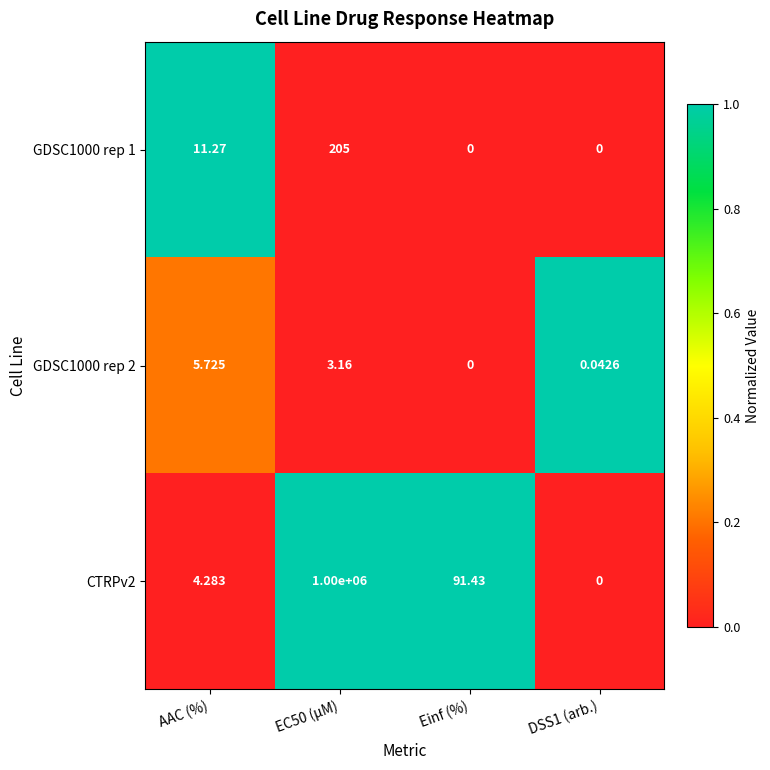

Is the value of CTRPv2 at AAC (%) greater than the value of GDSC1000 rep 2 at EC50 (µM)?

Yes